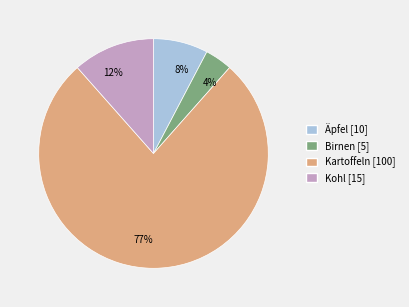

Between Birnen and Äpfel, which is larger?

Äpfel